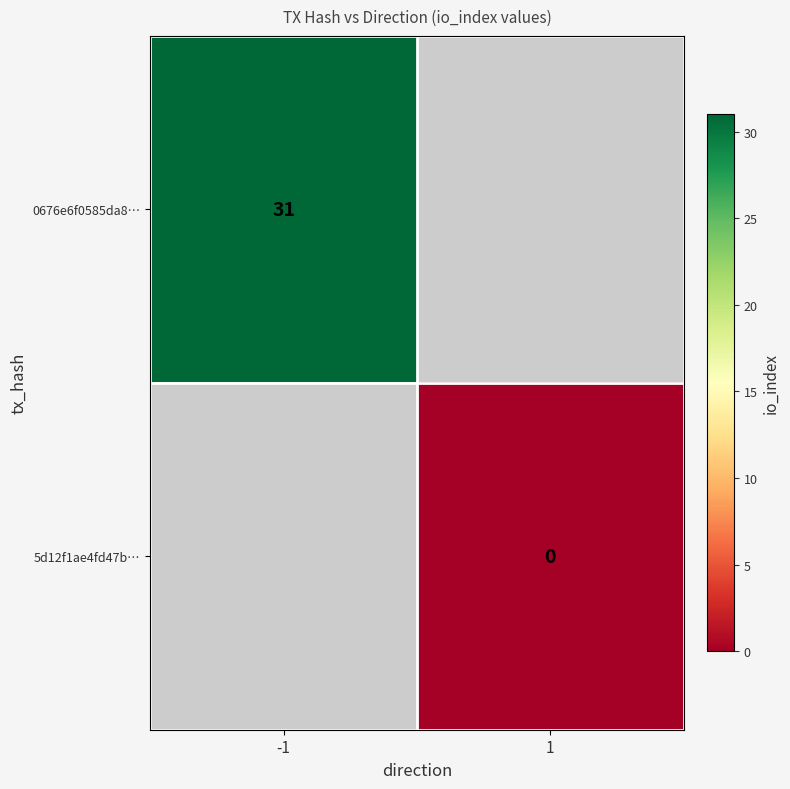

The value of 0676e6f0585da8… at -1 is 31. True or false?

True